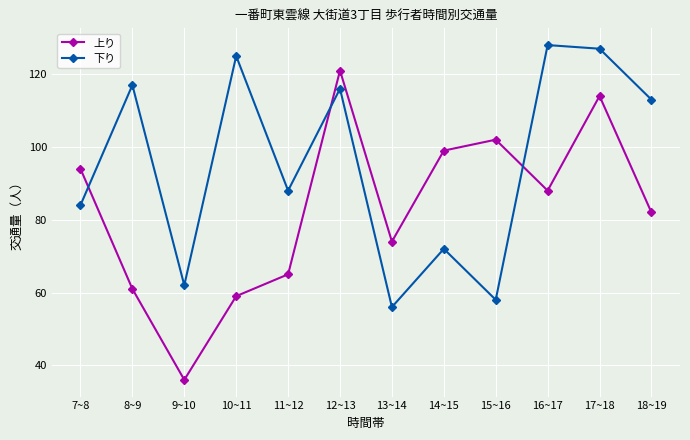

At which category is the sum across all series the highest?

17~18